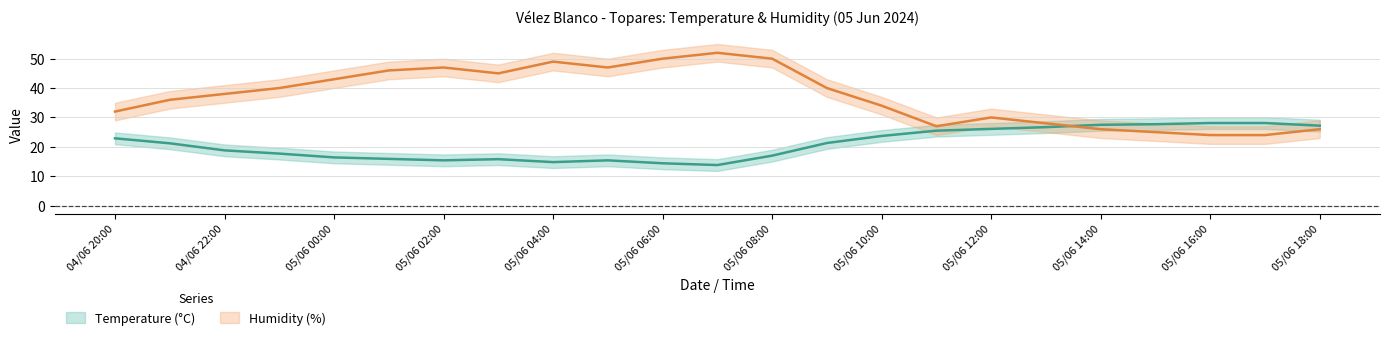

Is the value of Humidity (%) at 05/06 05:00 greater than the value of Temperature (°C) at 05/06 08:00?

Yes